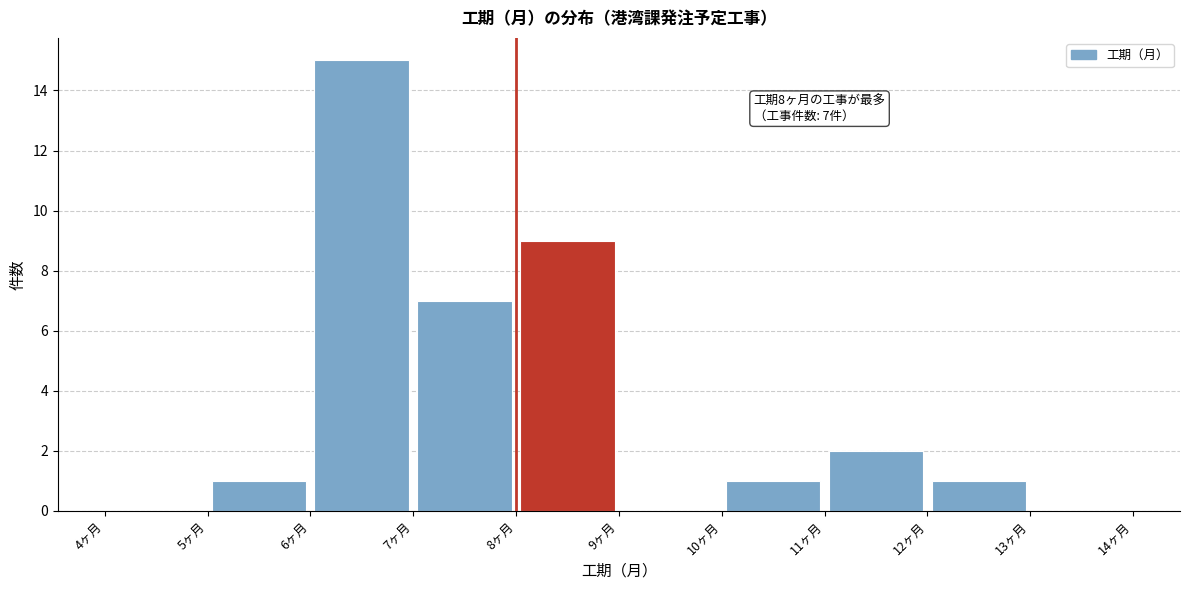

Which range on the x-axis has the tallest bar?

6 to 7